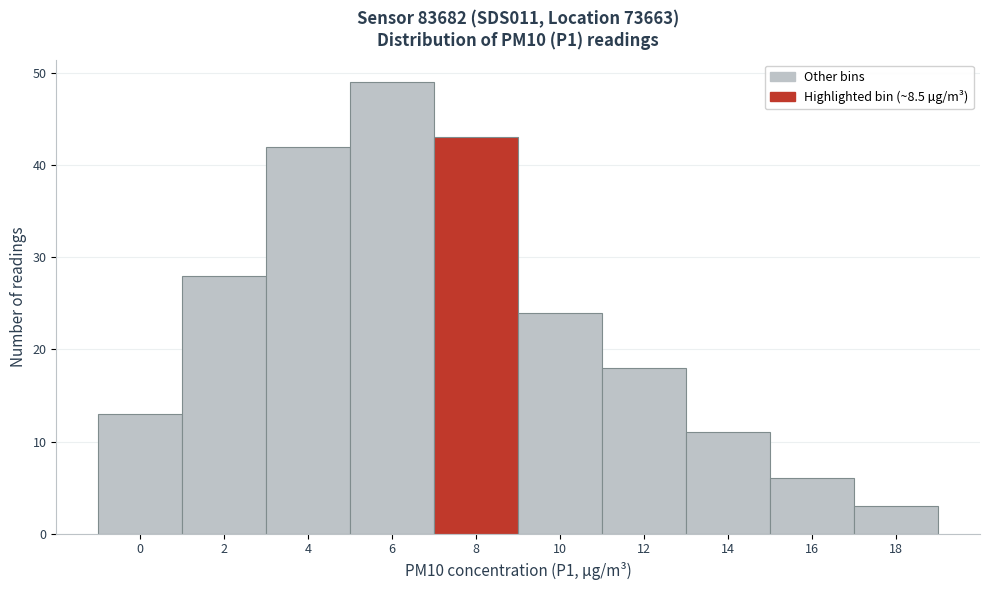

Reading left to right, transcribe all the data shown in this chart.

0=13	2=28	4=42	6=49	8=43	10=24	12=18	14=11	16=6	18=3